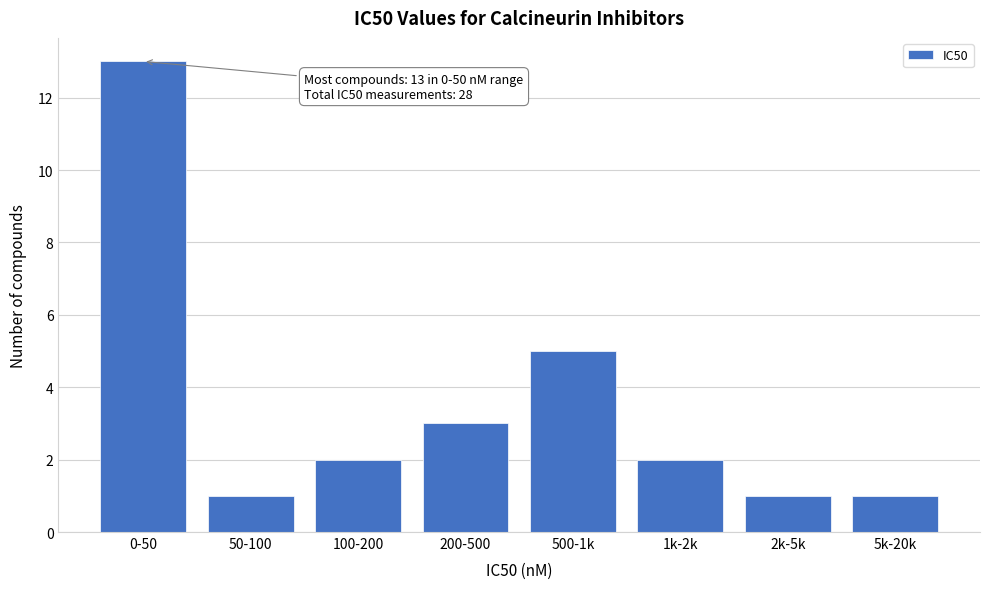

Reading left to right, what are all the values shown in this chart?

13	1	2	3	5	2	1	1